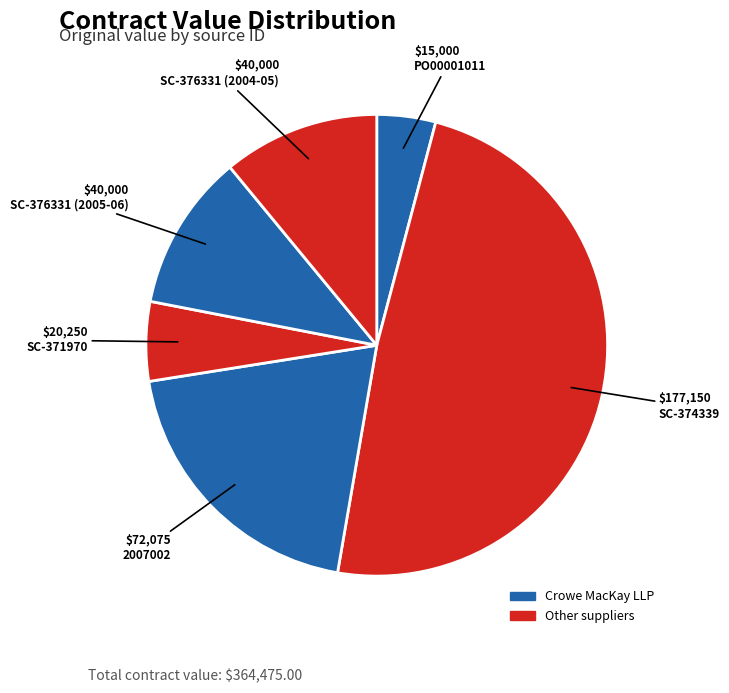

Is there a majority slice in this chart?

No